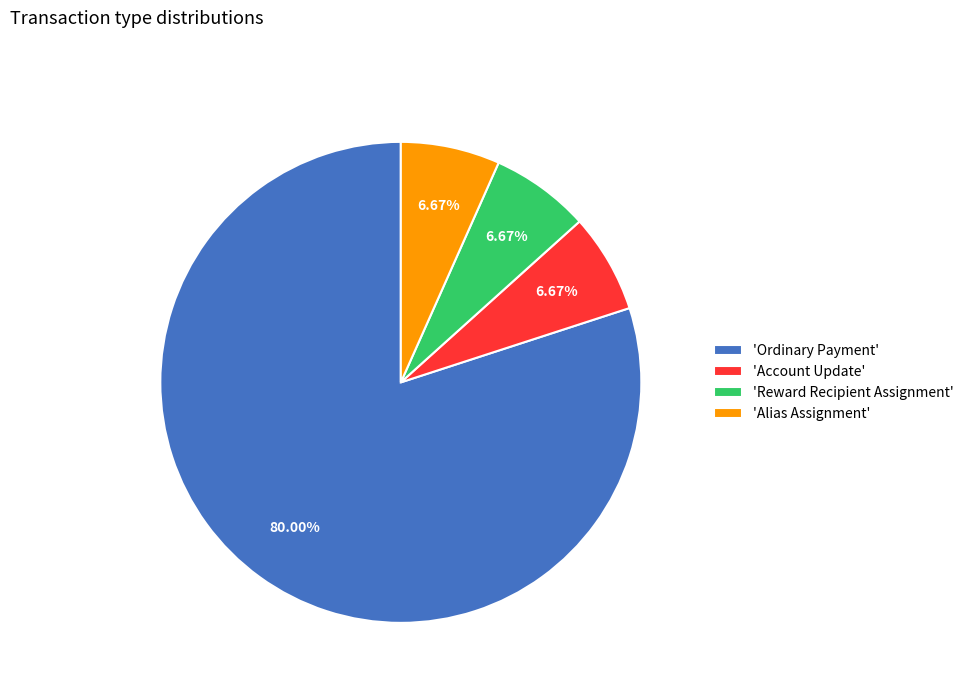

What is the largest slice in the pie chart?

'Ordinary Payment'